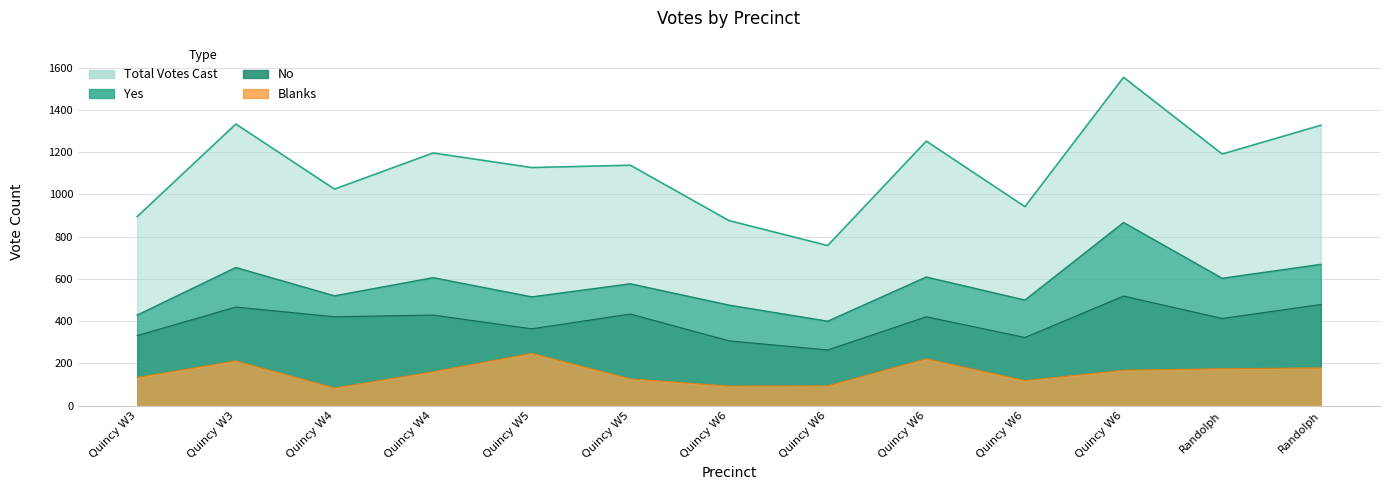

Read the Total Votes Cast value at 6, to the nearest 10.

1330